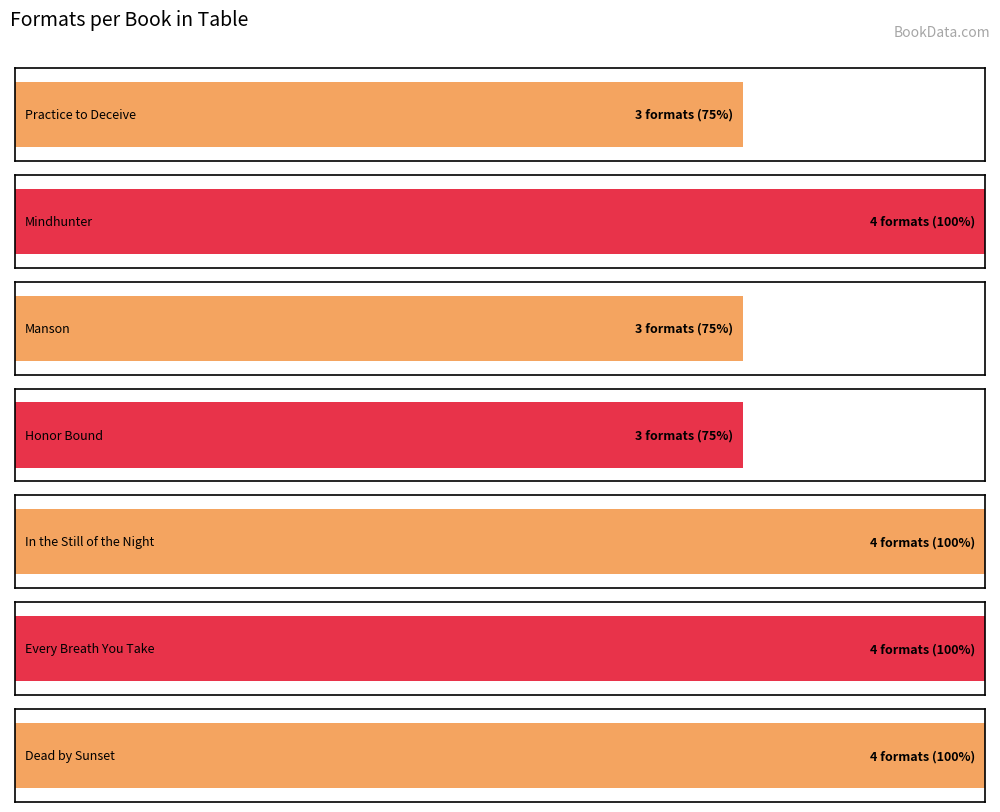

At which category does the chart reach its peak across all series?

Mindhunter